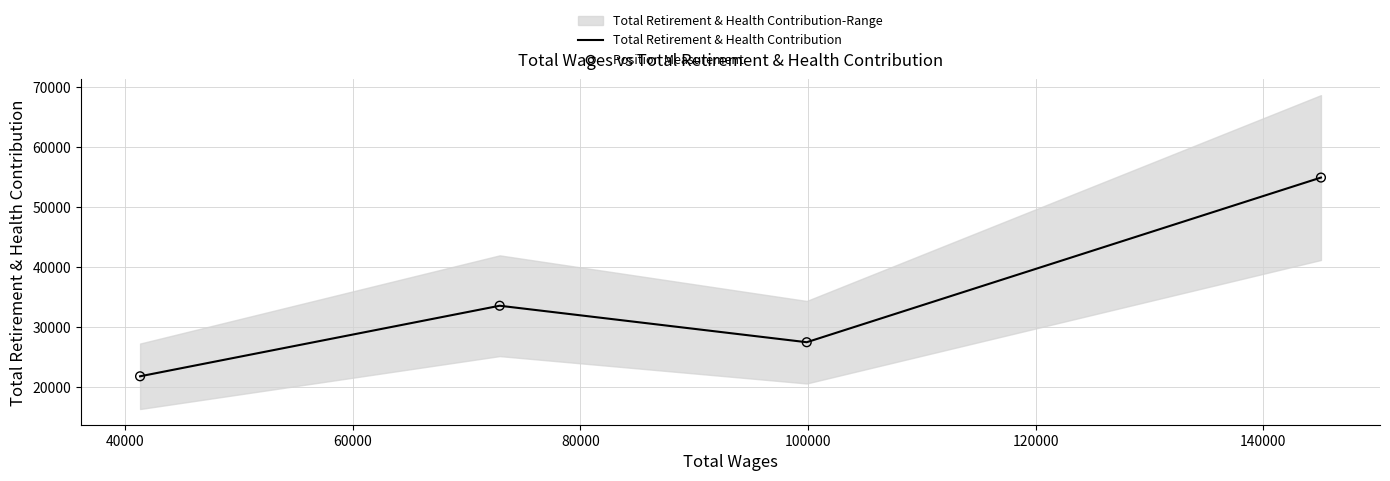

What is the lowest value of the Total Retirement & Health Contribution series?

21809